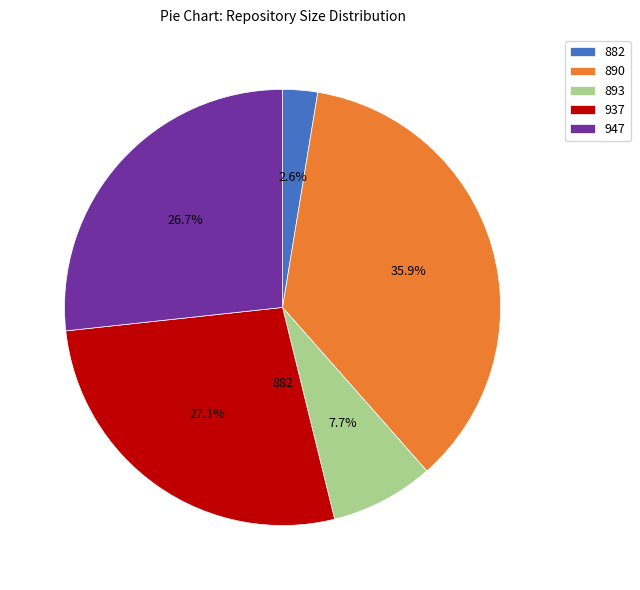

To the nearest percent, what is the average slice percentage?

20%